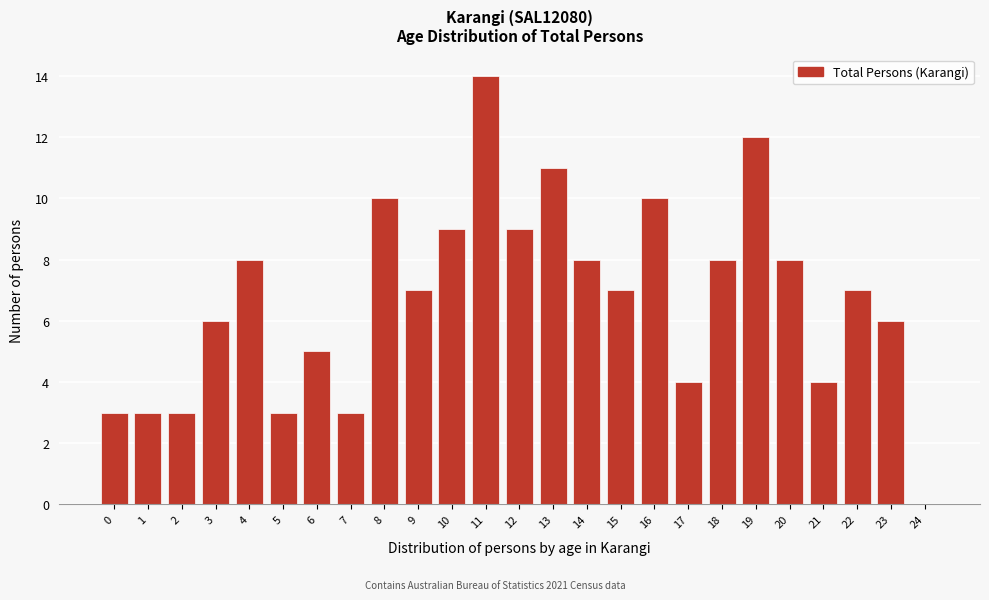

Reading left to right, transcribe all the data shown in this chart.

0=3	1=3	2=3	3=6	4=8	5=3	6=5	7=3	8=10	9=7	10=9	11=14	12=9	13=11	14=8	15=7	16=10	17=4	18=8	19=12	20=8	21=4	22=7	23=6	24=0